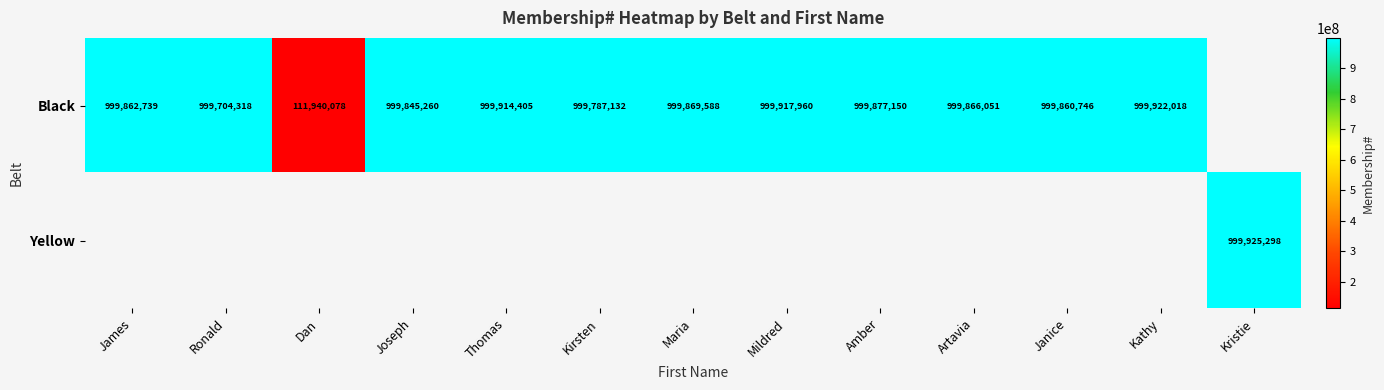

The Black series shows 1608167507.2 at Amber. True or false?

False